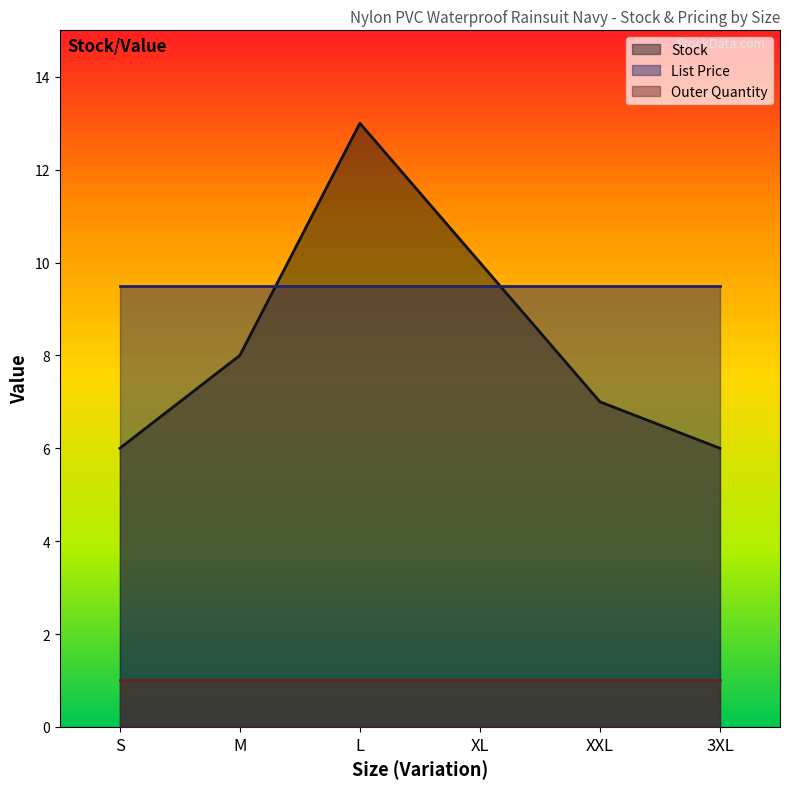

Rank the series by their maximum value, from highest to lowest.

Stock, List Price, Outer Quantity